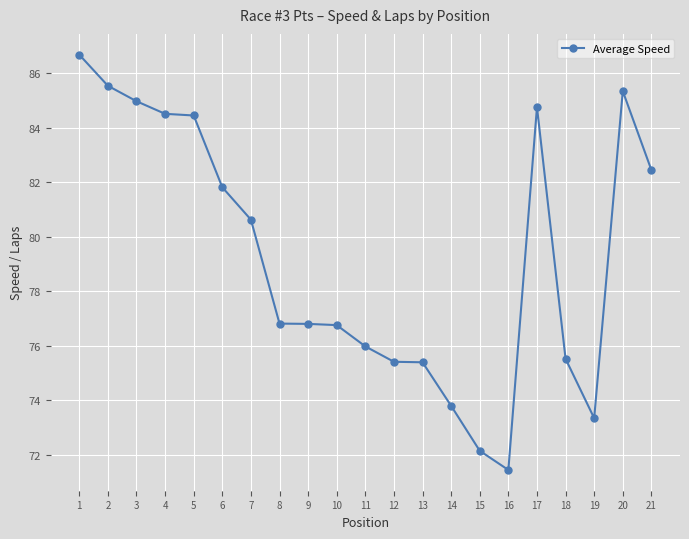

What is the value of the 15th point from the left?

72.1